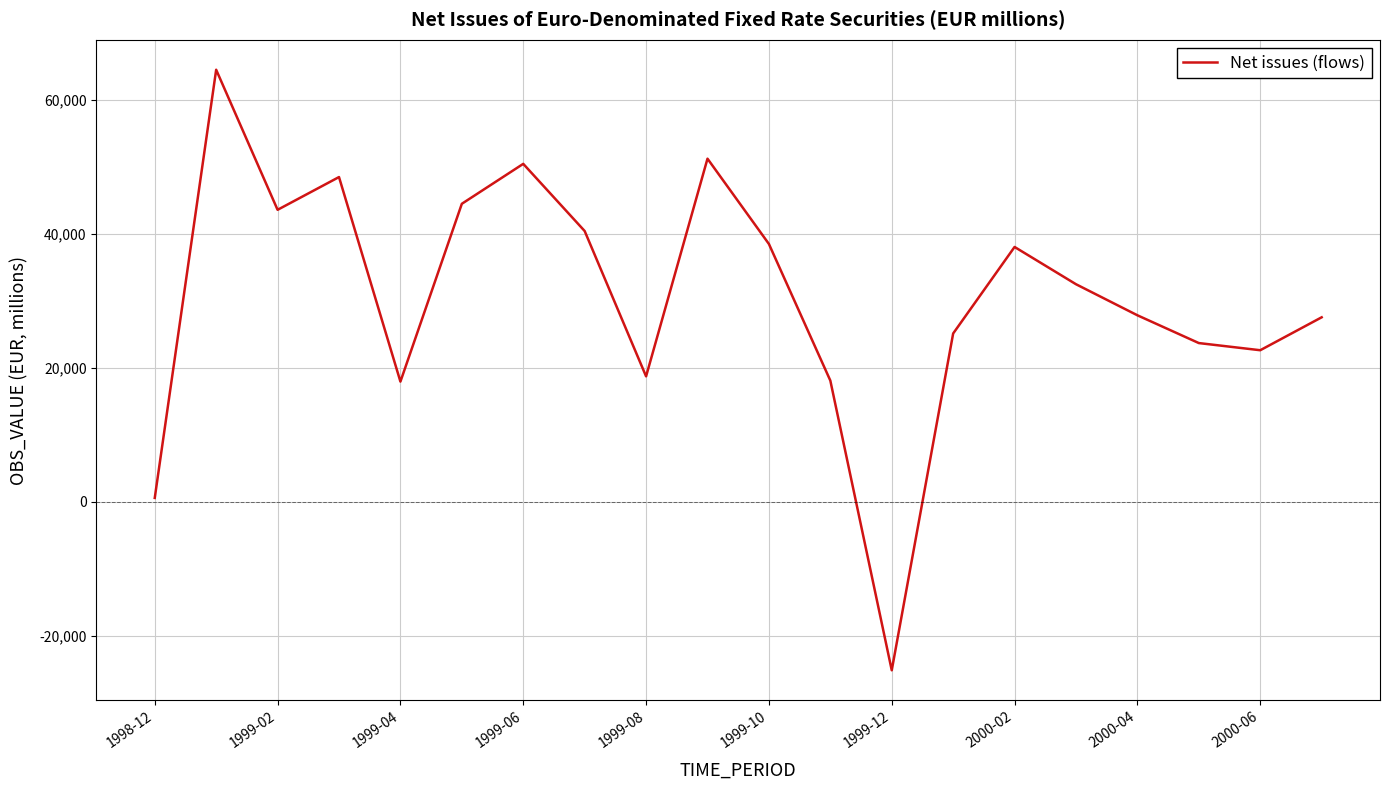

True or false: there are more than 2 points higher than both neighbors.

True